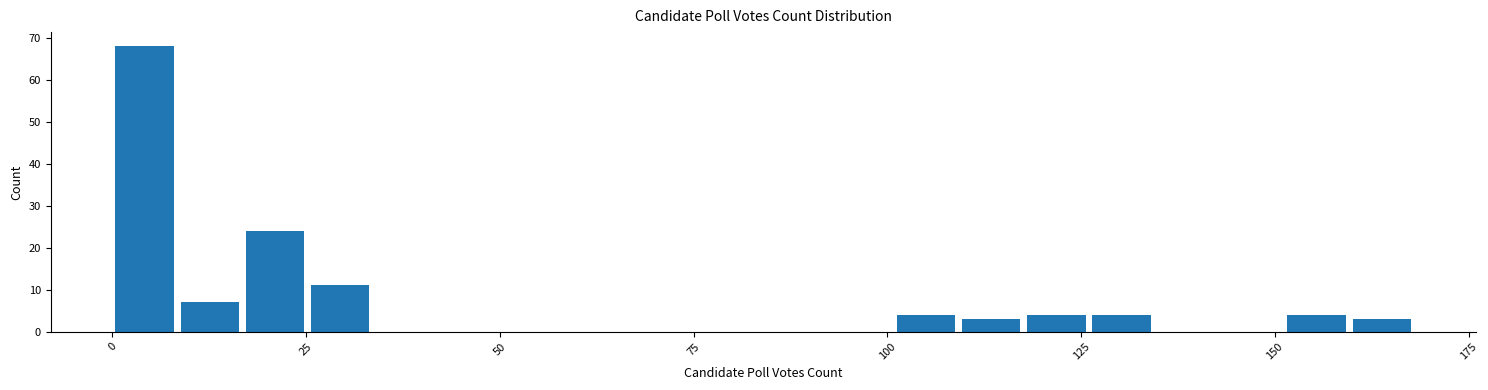

Around what value on the x-axis is the tallest bar? Give the approximate position of its centre, as read against the axis.

5